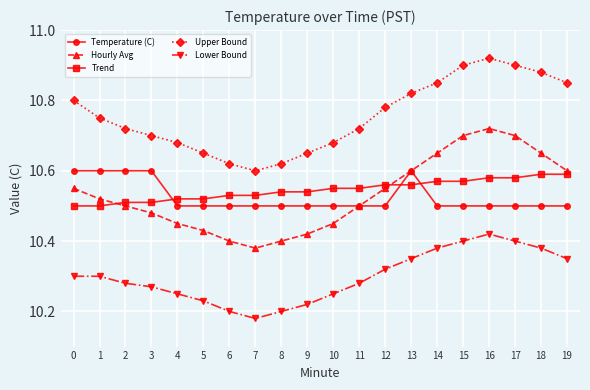

Which category has the highest value in the Upper Bound series?

16